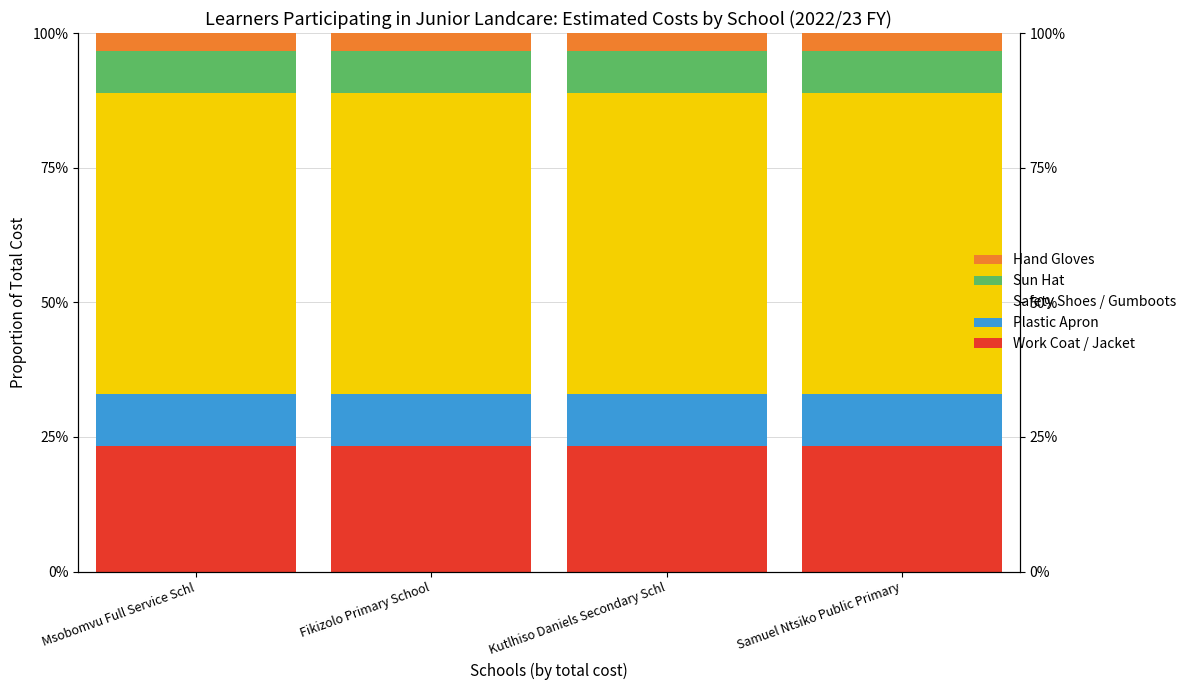

Is the value of Sun Hat at Msobomvu Full Service Schl greater than the value of Hand Gloves at Msobomvu Full Service Schl?

Yes